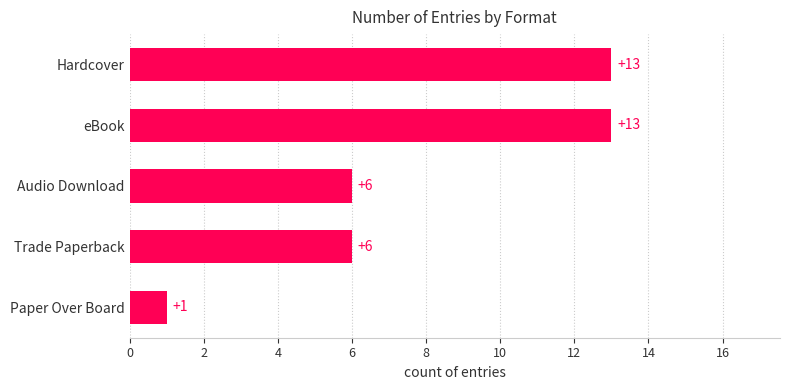

What is the sum of all values?

39